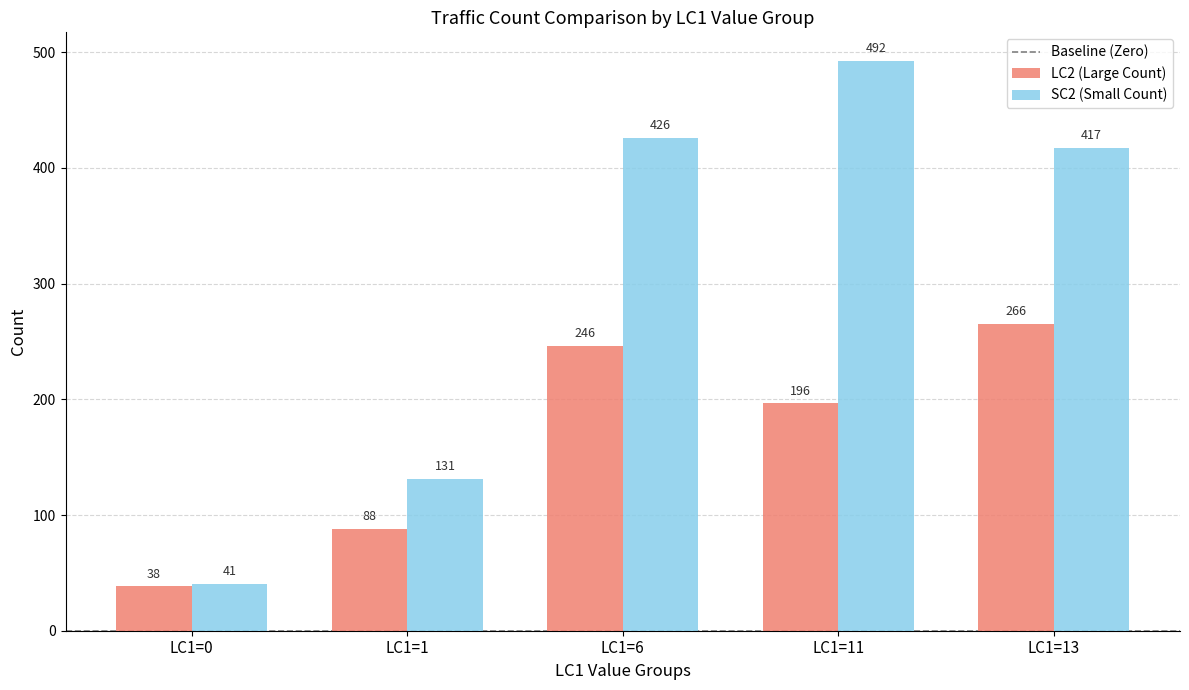

Which series has the widest spread of values?

SC2 (Small Count)